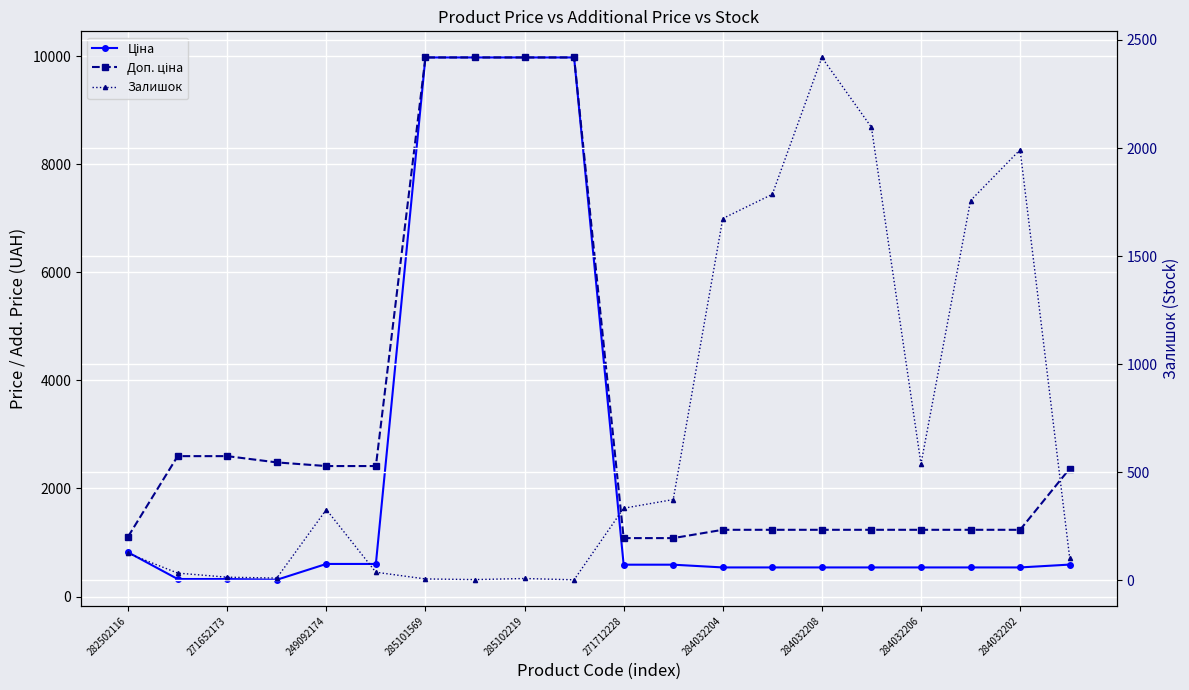

Reading left to right, transcribe all the data shown in this chart.

Ціна: 818.5	324.8	324.8	310.3	603.7	603.7	9975.0	9975.0	9975.0	9975.0	589.9	589.9	539.0	539.0	539.0	539.0	539.0	539.0	539.0	591.6
Доп. ціна: 1109.2	2598.3	2598.3	2482.4	2414.8	2414.8	9975.0	9975.0	9975.0	9975.0	1081.7	1081.7	1235.4	1235.4	1235.4	1235.4	1235.4	1235.4	1235.4	2366.5
Залишок: 125.0	34.0	15.0	11.0	328.0	38.0	7.0	4.0	9.0	3.0	334.0	374.0	1674.0	1786.0	2419.0	2096.0	539.0	1757.0	1992.0	106.0